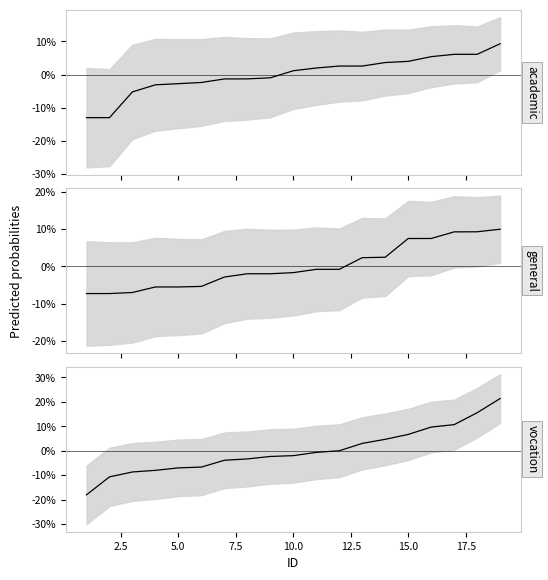

What are all the series names shown in the legend?

academic, general, vocation